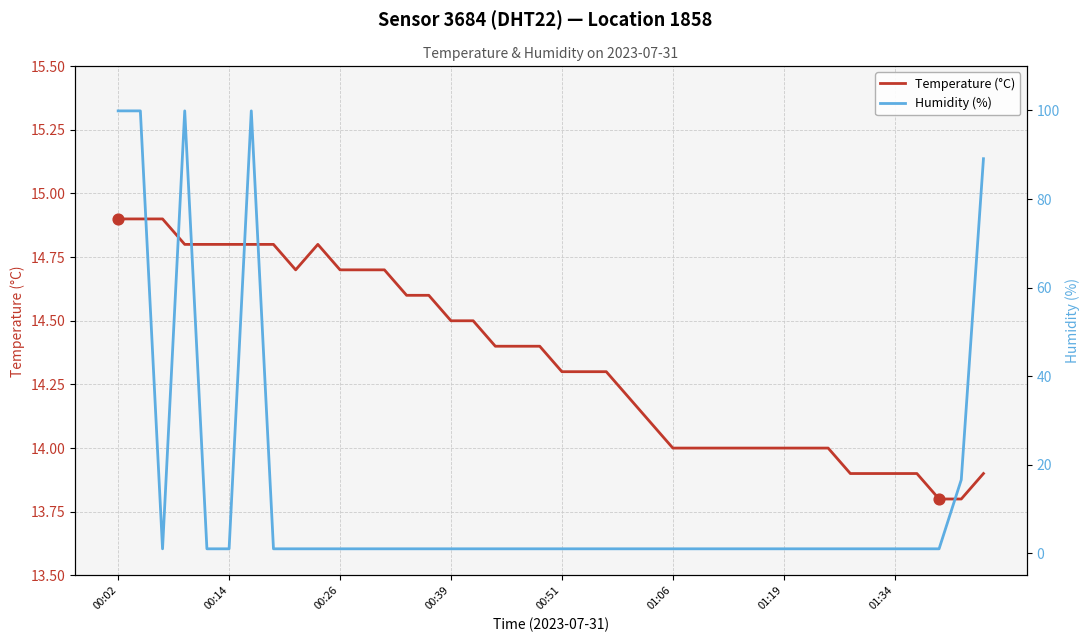

Which series has the widest spread of Y values?

Humidity (%)